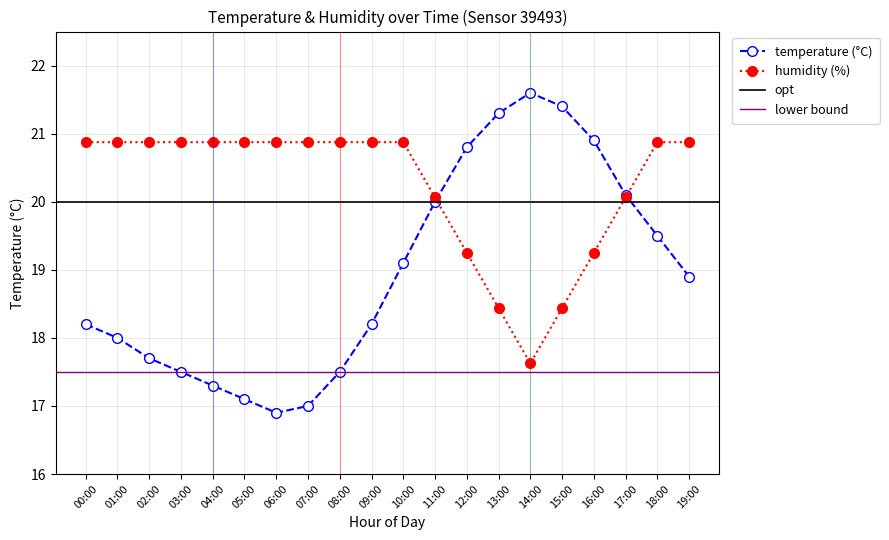

Is the value of humidity at 17:00 greater than the value of temperature at 18:00?

Yes